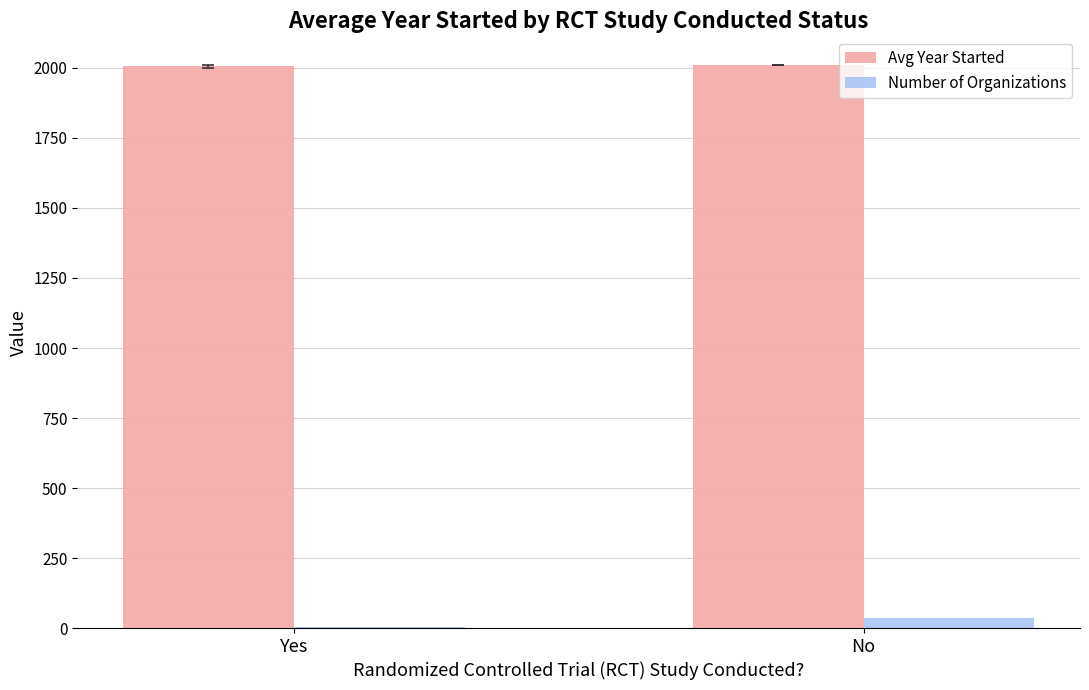

What are all the series names shown in the legend?

Avg Year Started, Number of Organizations